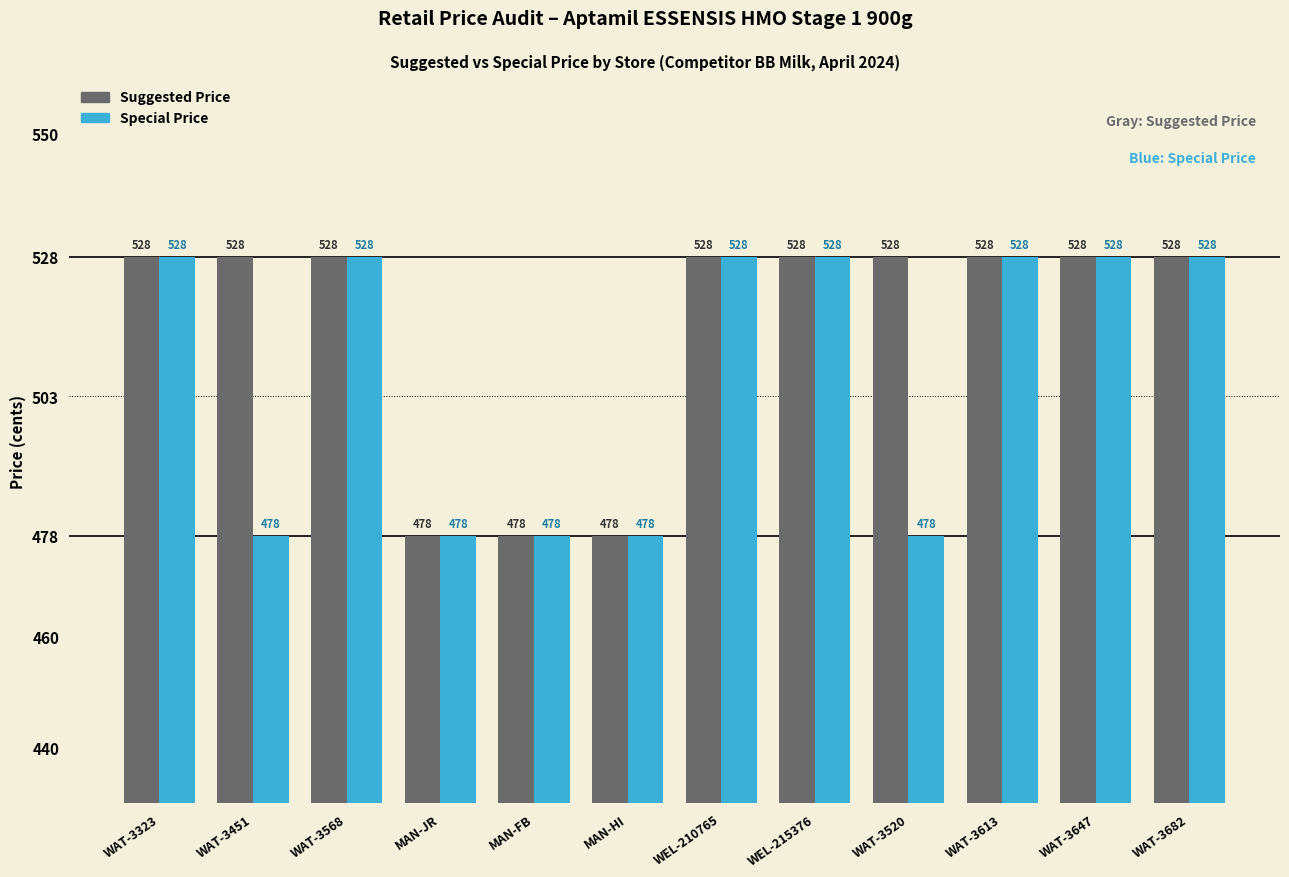

How many bars are there in total?

24